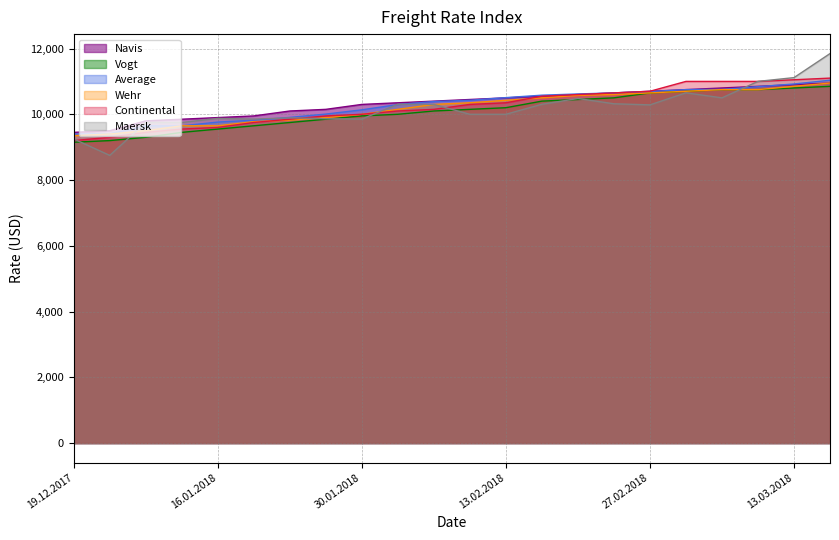

Does the chart display data point markers on the line(s)?

No